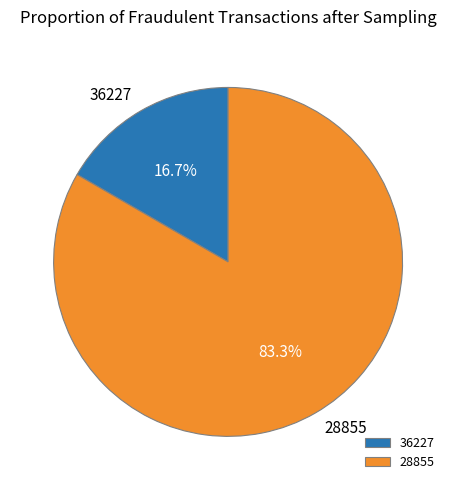

The 28855 slice represents 75% of the pie. True or false?

False